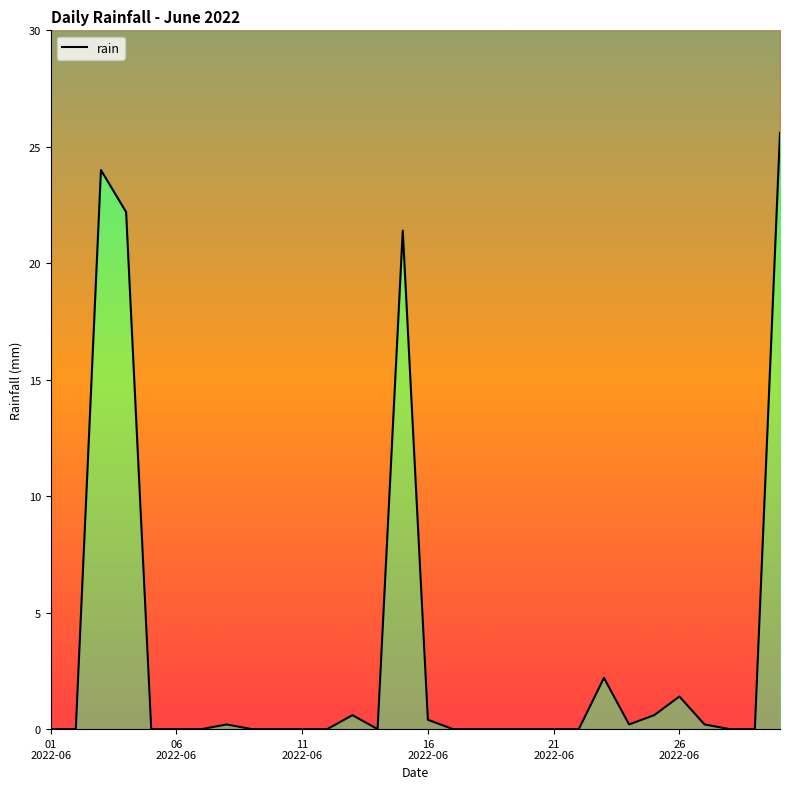

At which category does the data reach its first local valley?

13